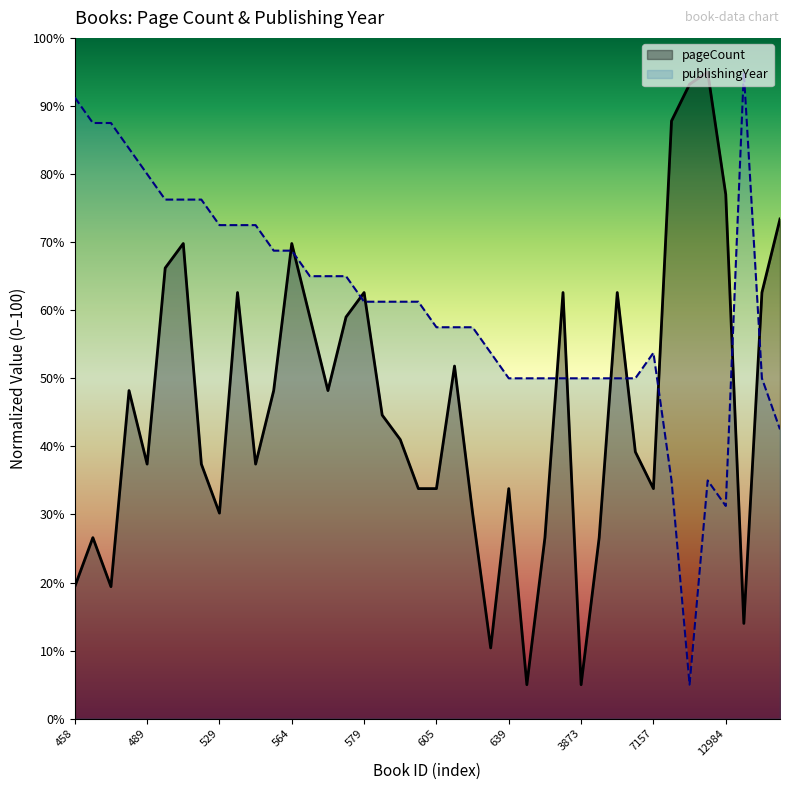

Which category has the lowest value in the publishingYear series?

18714